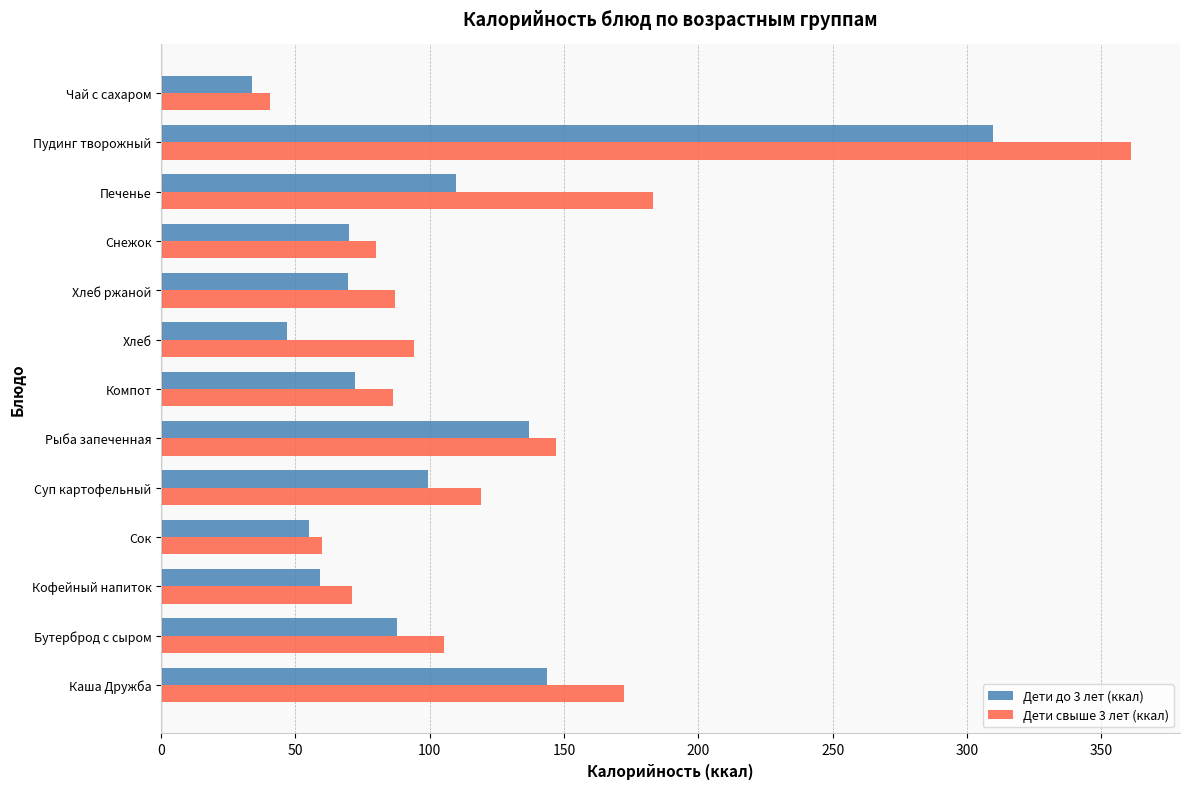

At how many categories does at least one series exceed 314?

1